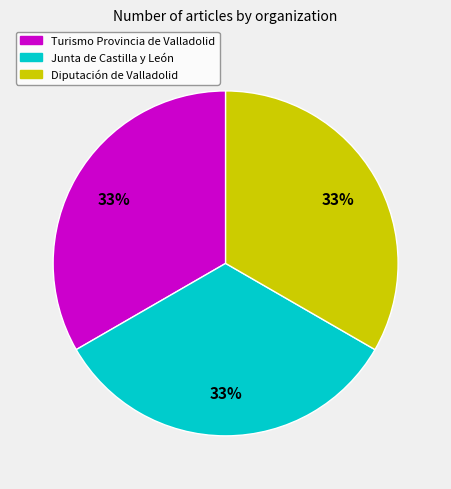

Is the sum of Junta de Castilla y León and Turismo Provincia de Valladolid greater than half?

Yes